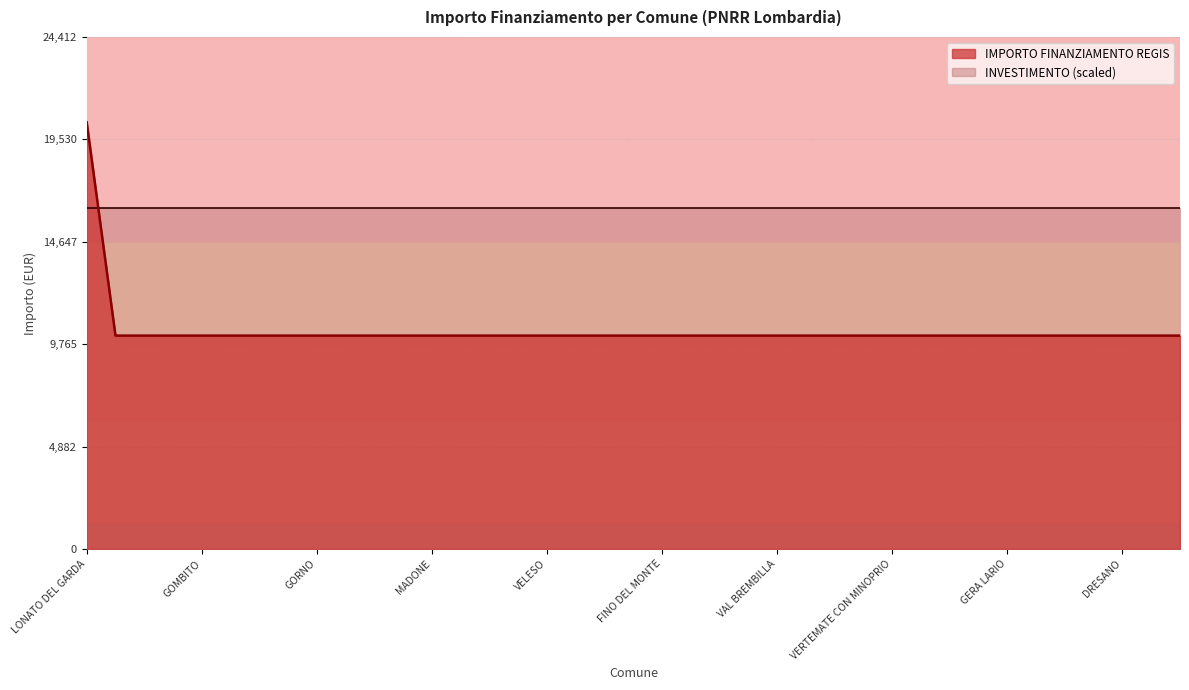

Approximately how many times larger is the value at GERA LARIO compared to ORIO LITTA?

1.0